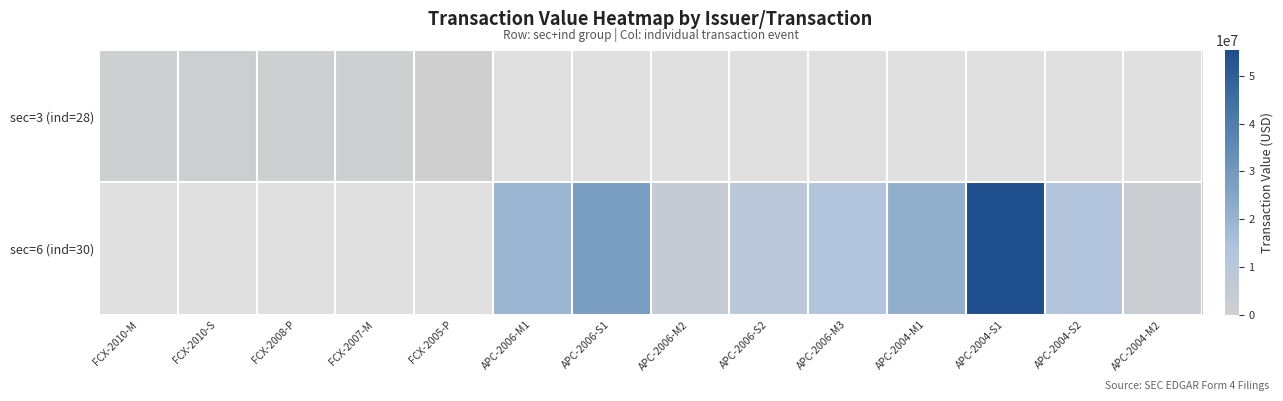

True or false: sec=6 (ind=30) has a value of 17531695.4 at APC-2006-M3.

False